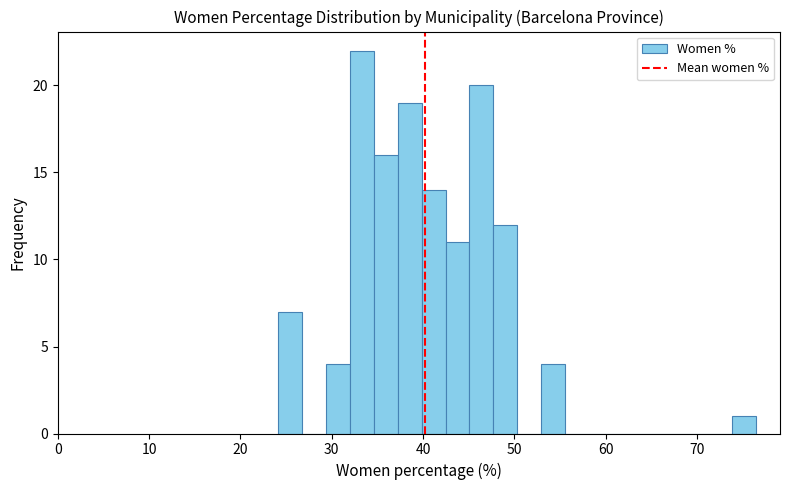

Read against the x-axis, roughly where is the centre of the tallest bar?

33